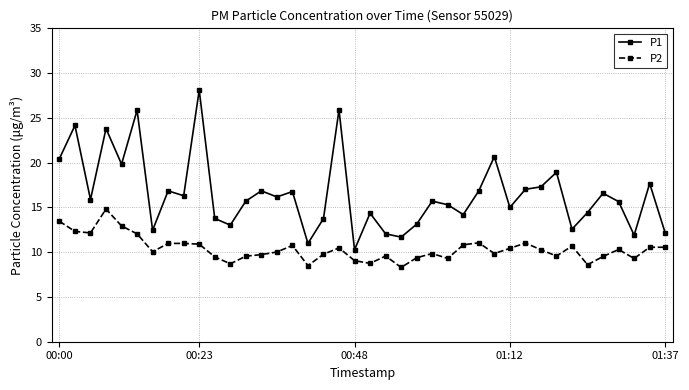

True or false: P2 and P1 intersect in this chart.

False